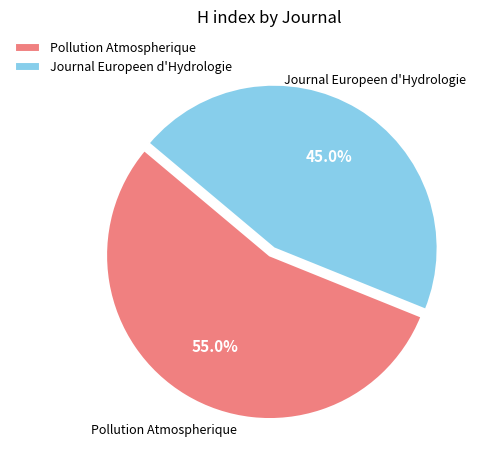

How many slices are in this pie chart?

2